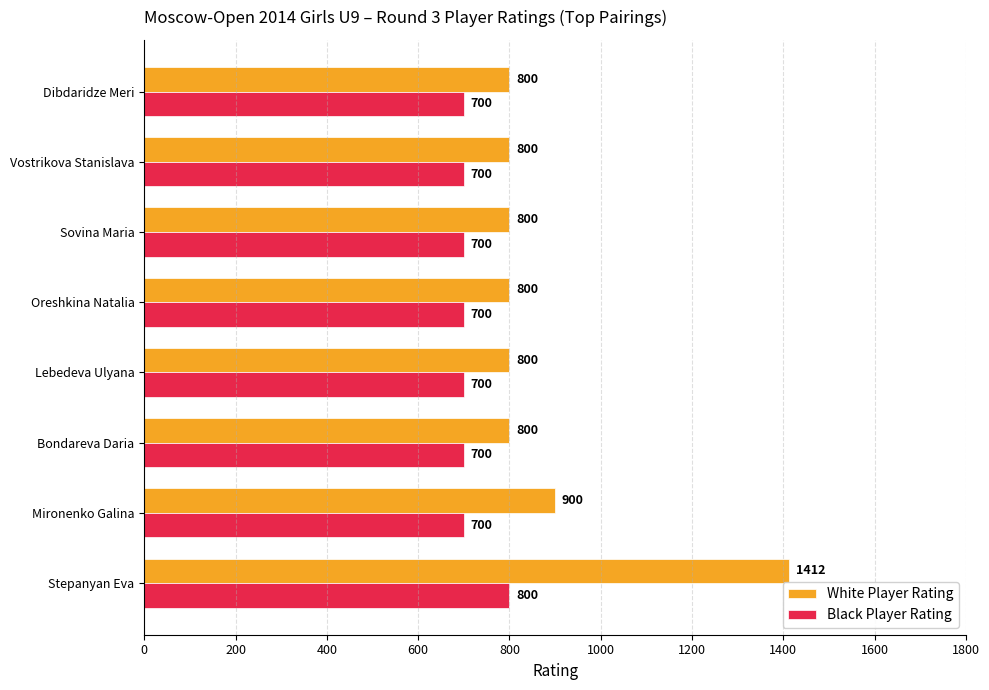

Rank the series by their average value, from lowest to highest.

Black Player Rating, White Player Rating